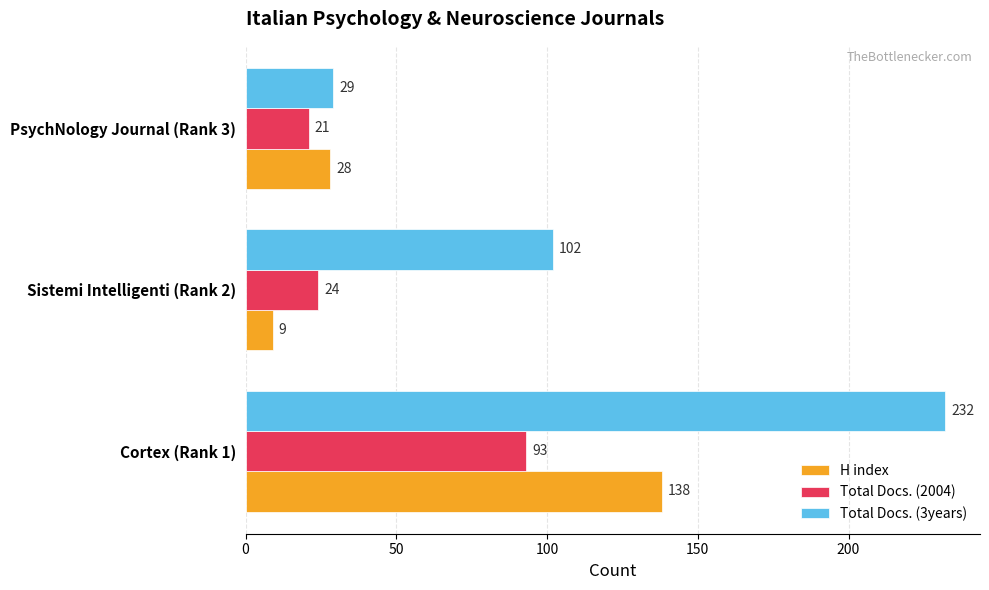

True or false: Total Docs. (2004) has a value of 93 at Cortex (Rank 1).

True